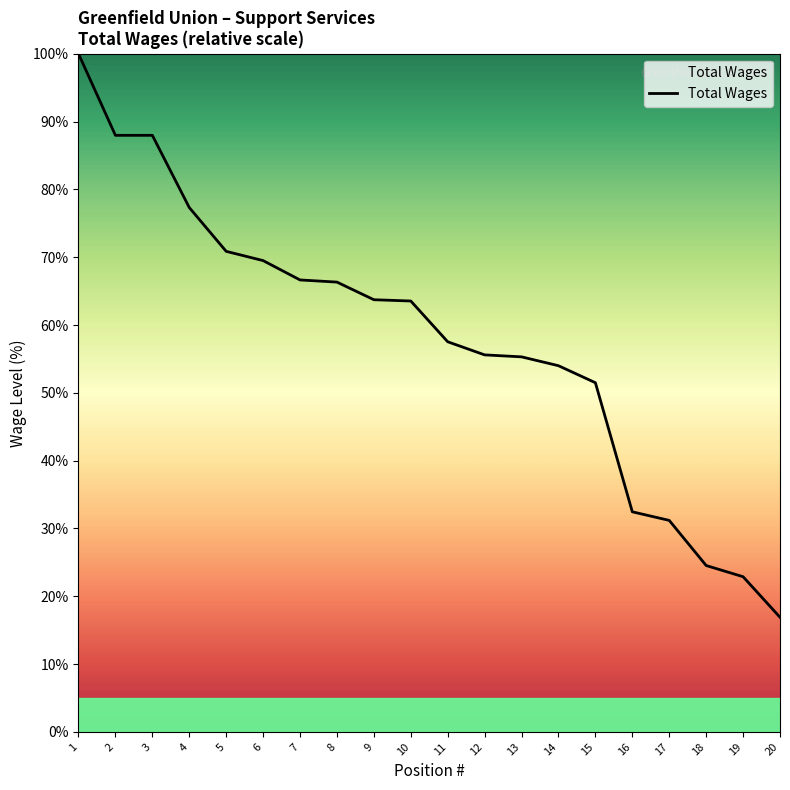

What is the sum of all values?

1155.8